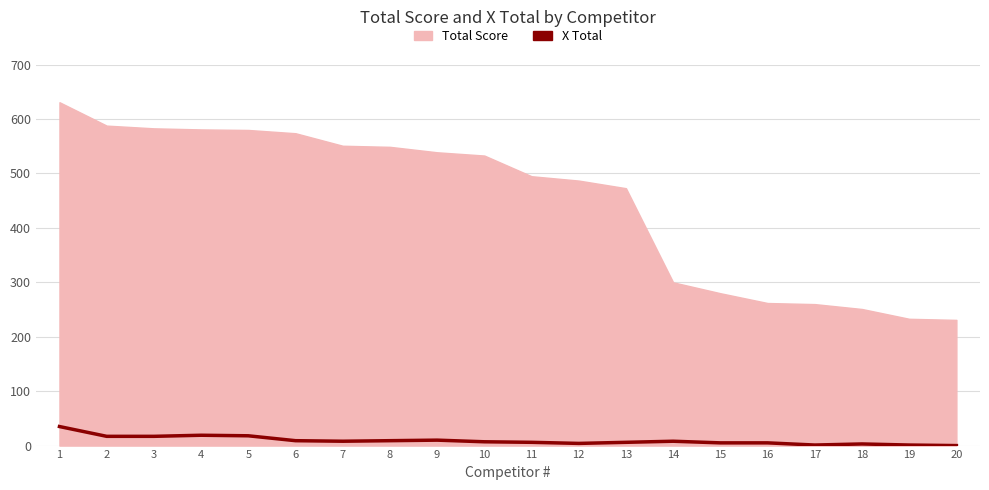

What is the greatest value displayed?

631